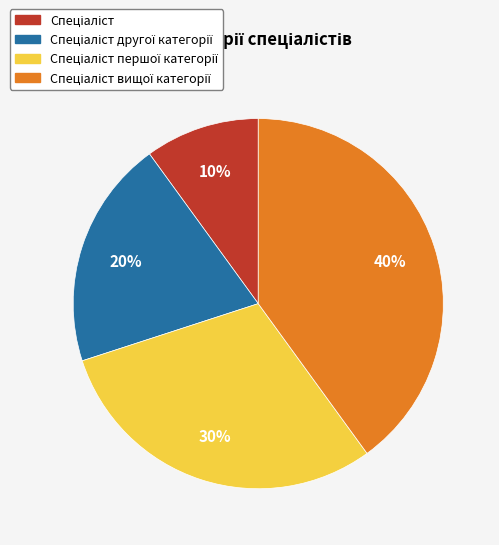

Is there a majority slice in this chart?

No